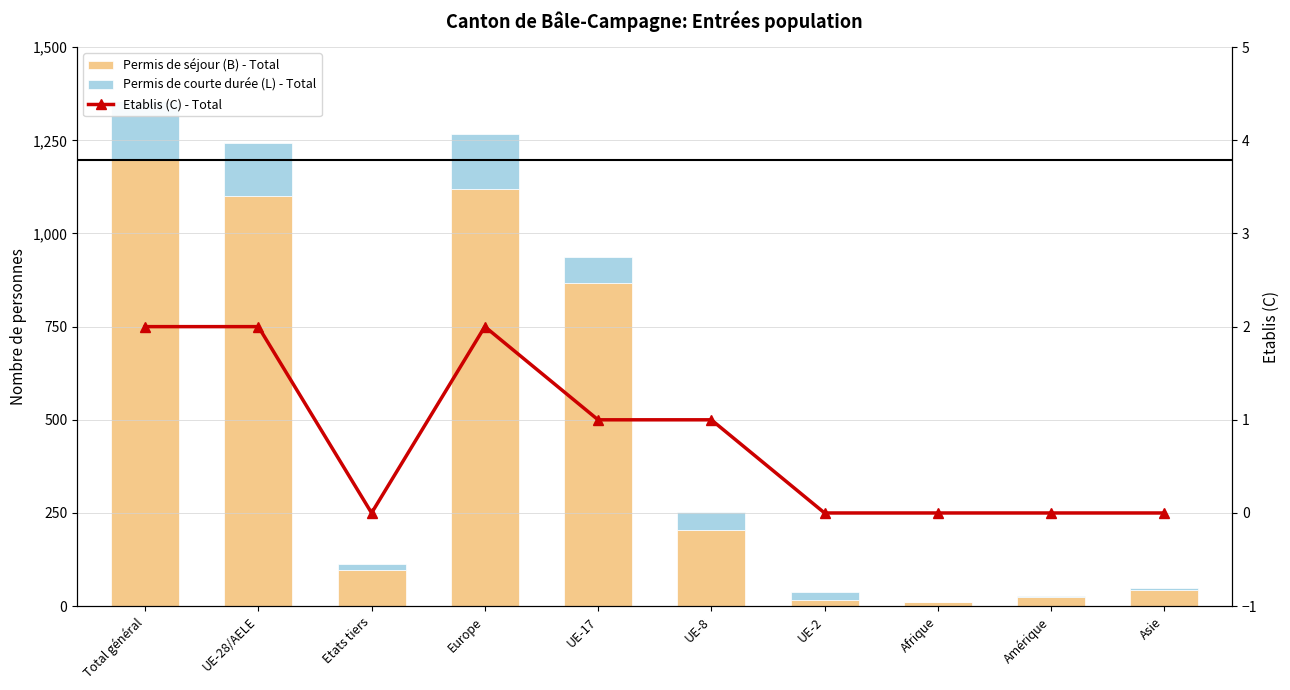

At how many categories does at least one series exceed 346?

4